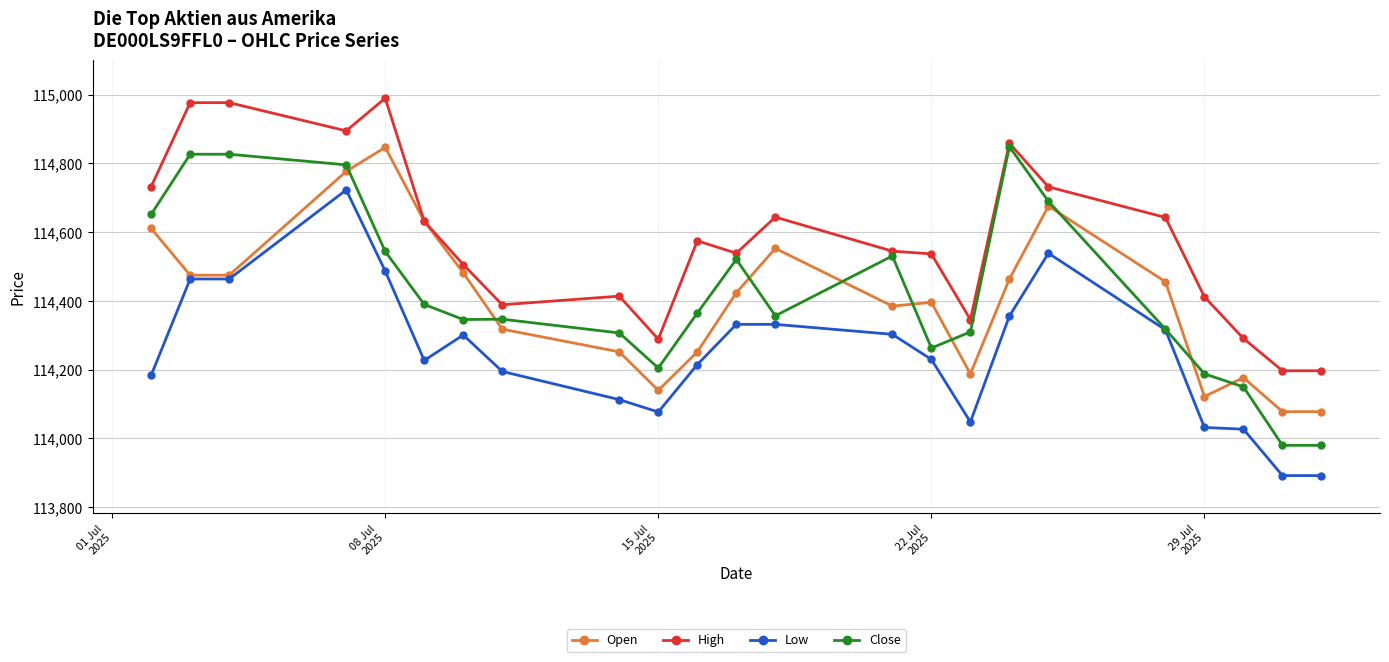

What is the sum of all Open values?

2631258